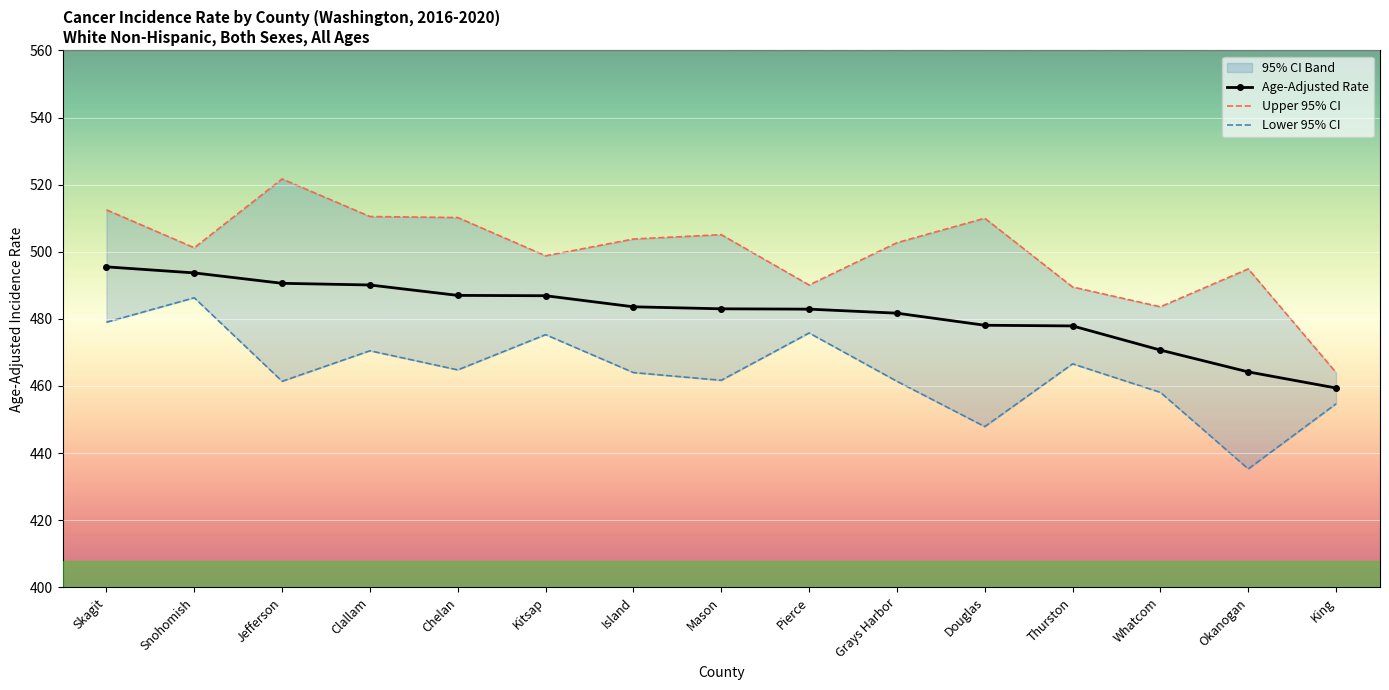

Rank the series at Okanogan from highest to lowest value.

Upper 95% CI, Age-Adjusted Rate, Lower 95% CI